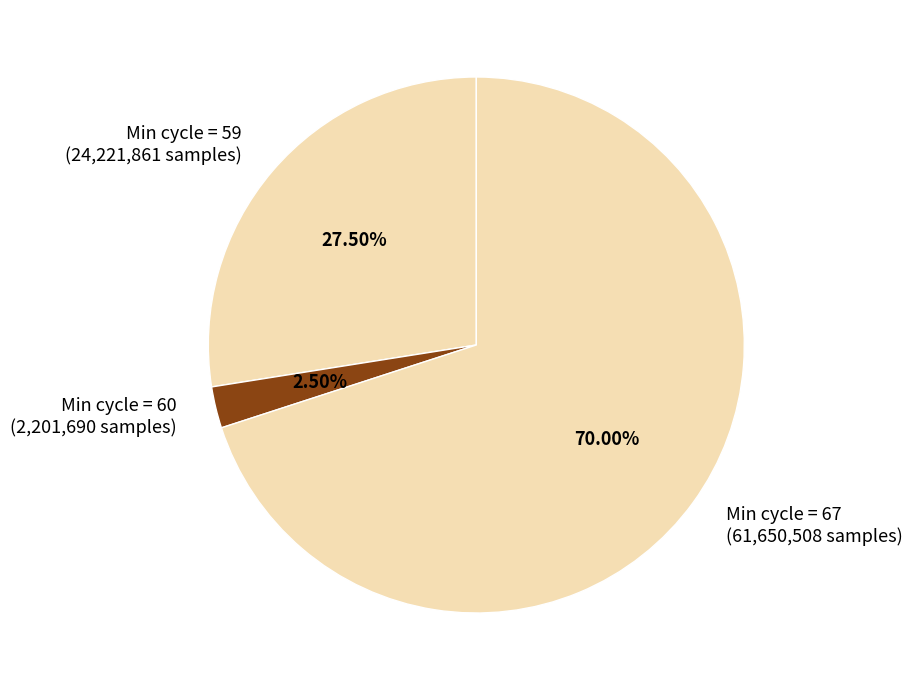

Is there any slice that represents more than half of the pie?

Yes